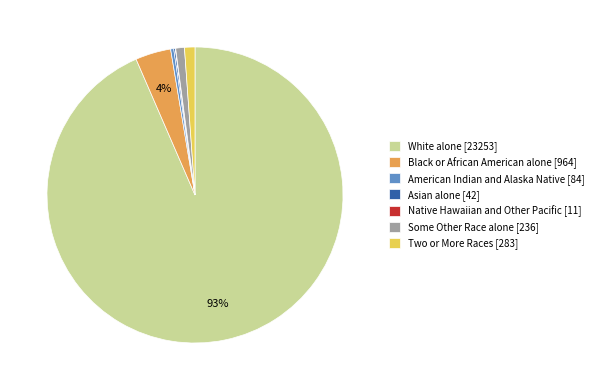

Does any single category account for the majority?

Yes